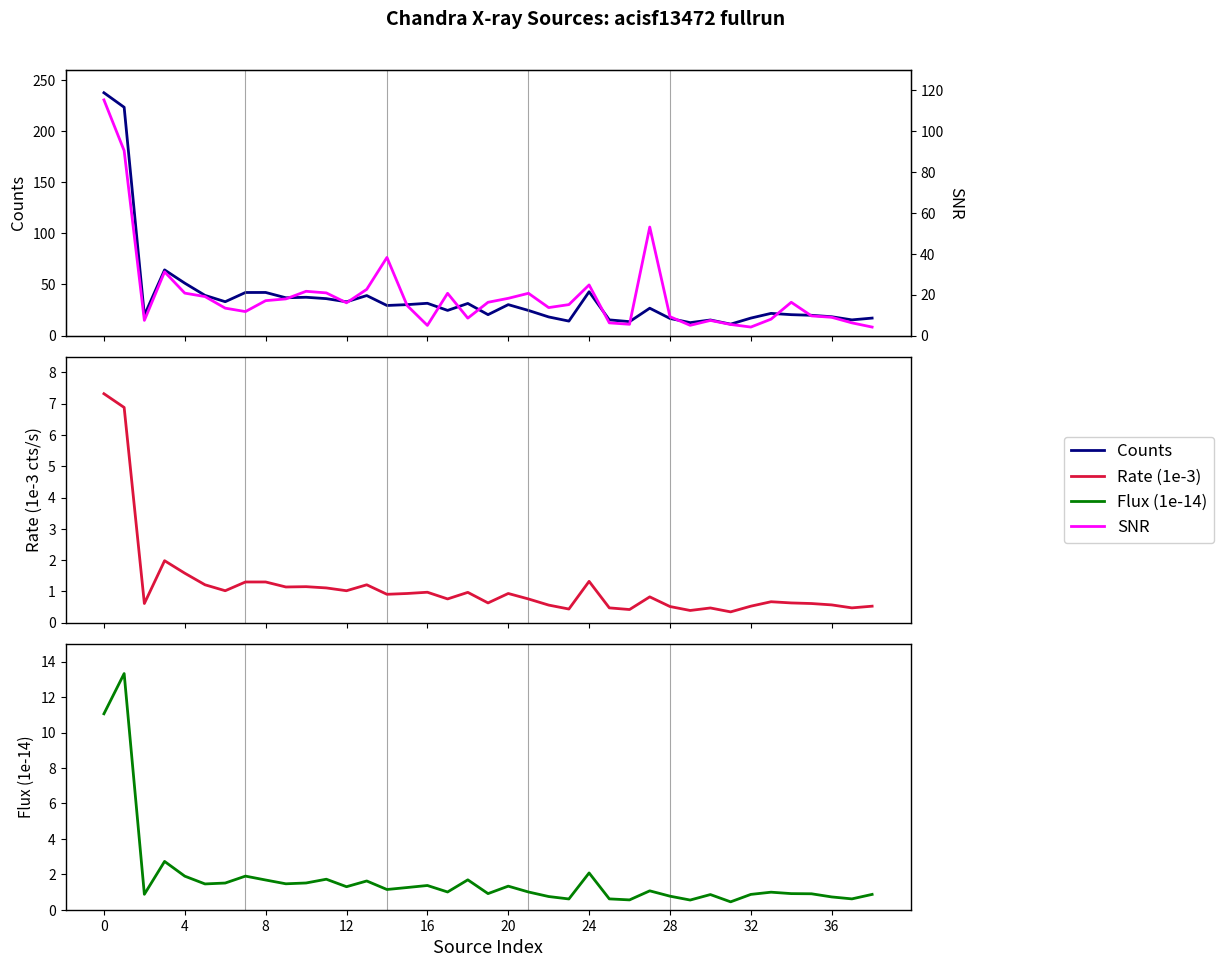

True or false: flux (1e-14 erg/s/cm²) and counts cross at least once.

False